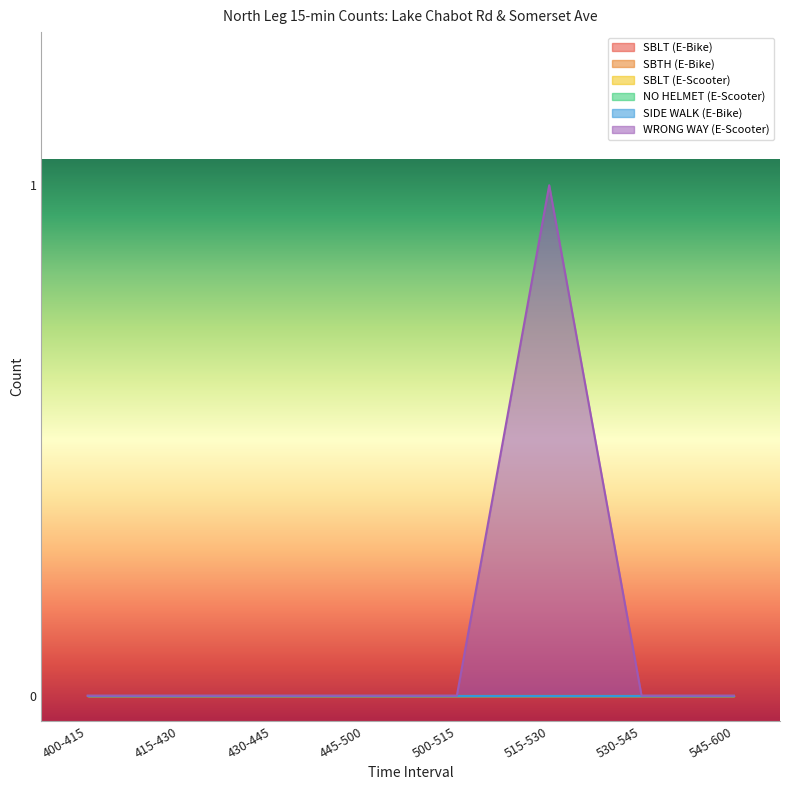

Reading left to right, extract all data points from this chart.

SBLT (E-Bike): 0	0	0	0	0	0	0	0
SBTH (E-Bike): 0	0	0	0	0	0	0	0
SBLT (E-Scooter): 0	0	0	0	0	0	0	0
NO HELMET (E-Scooter): 0	0	0	0	0	0	0	0
SIDE WALK (E-Bike): 0	0	0	0	0	0	0	0
WRONG WAY (E-Scooter): 0	0	0	0	0	1	0	0